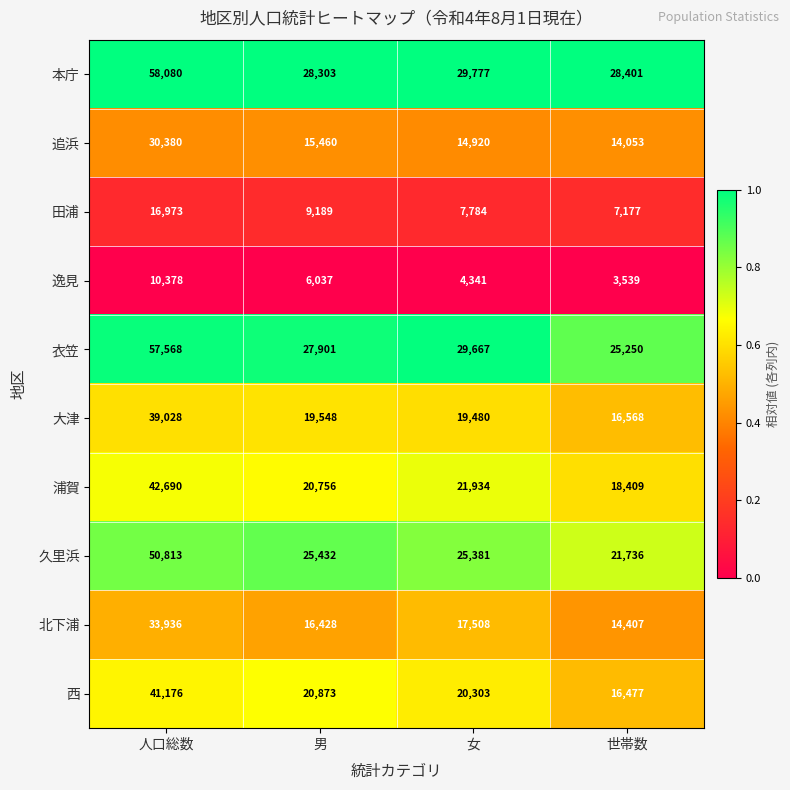

Rank the series by their maximum value, from lowest to highest.

逸見, 田浦, 追浜, 北下浦, 大津, 西, 浦賀, 久里浜, 衣笠, 本庁